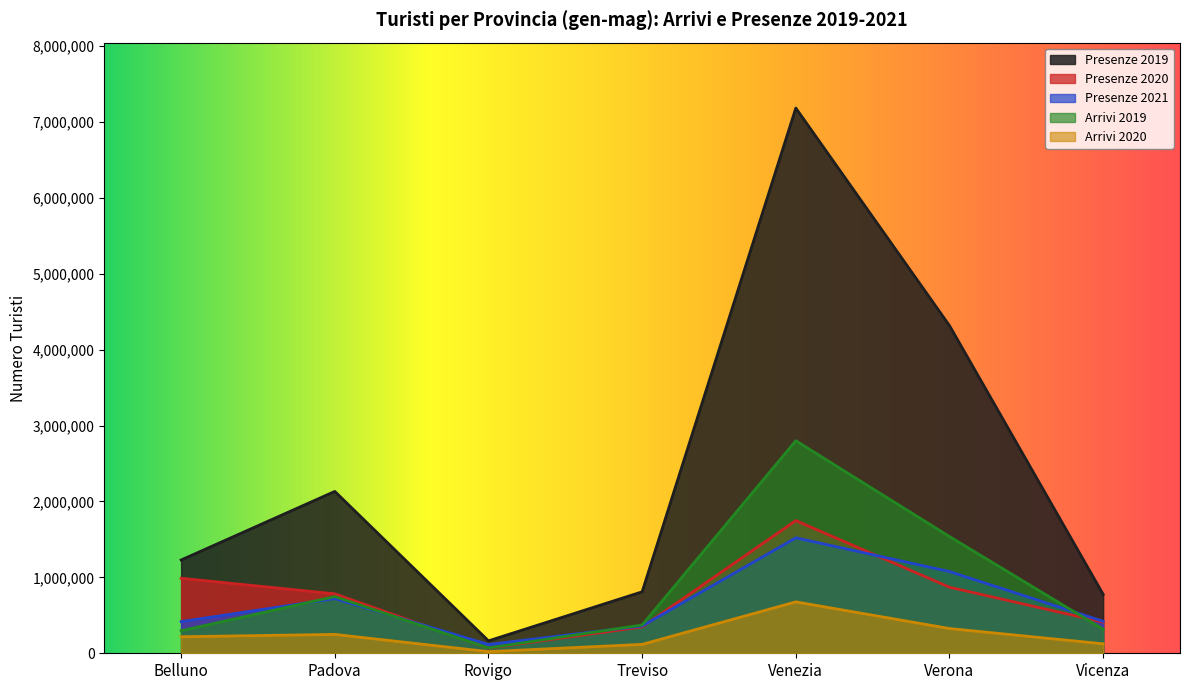

What is the value of the Presenze 2021 point at the 2nd from the left?

720305